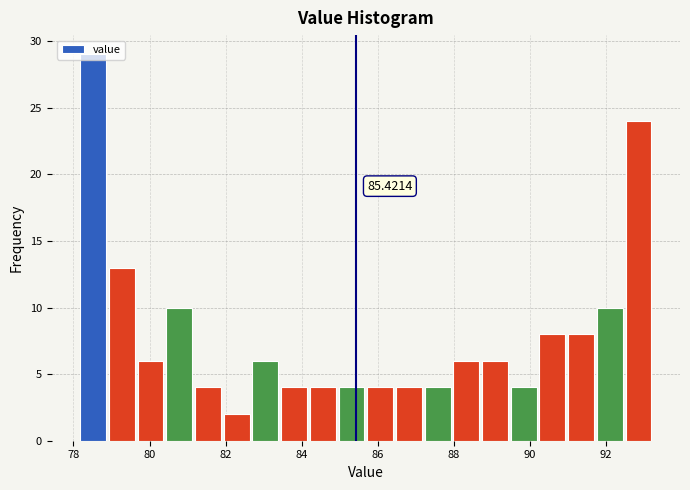

Around what value on the x-axis is the tallest bar? Give the approximate position of its centre, as read against the axis.

78.6